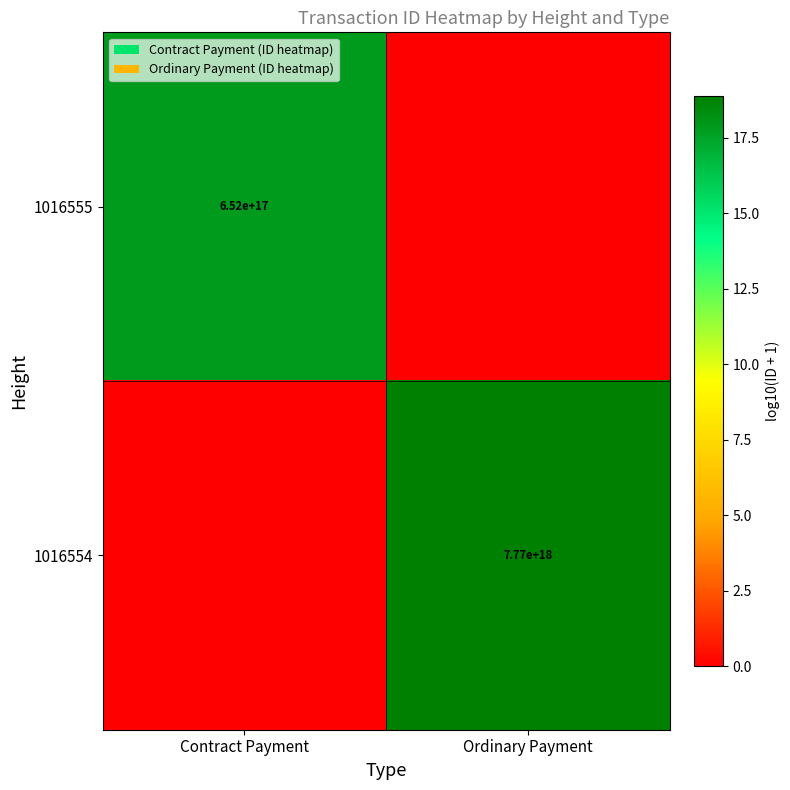

The value of 1016554 at Ordinary Payment is 3719010885214867968. True or false?

False